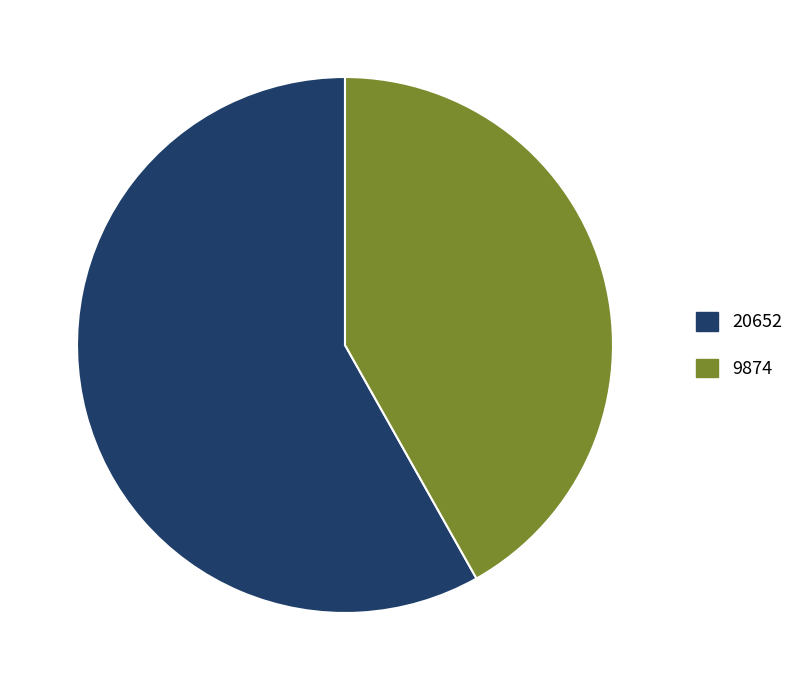

Approximately how many times larger is the value at 20652 compared to 9874?

1.4